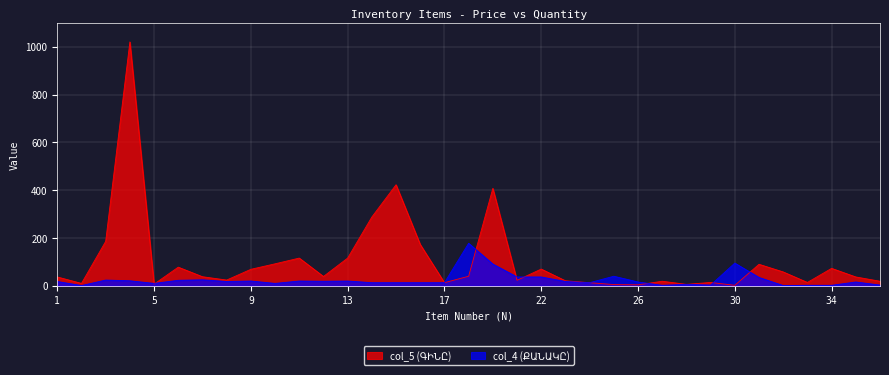

Which series has the largest total across all categories?

col_5 (ԳԻՆԸ)